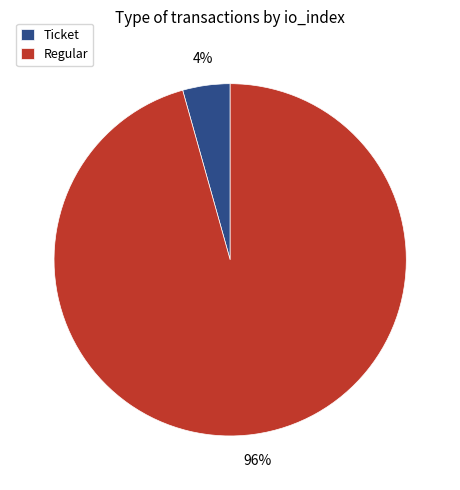

Is it true that Regular is 96% of the pie?

True